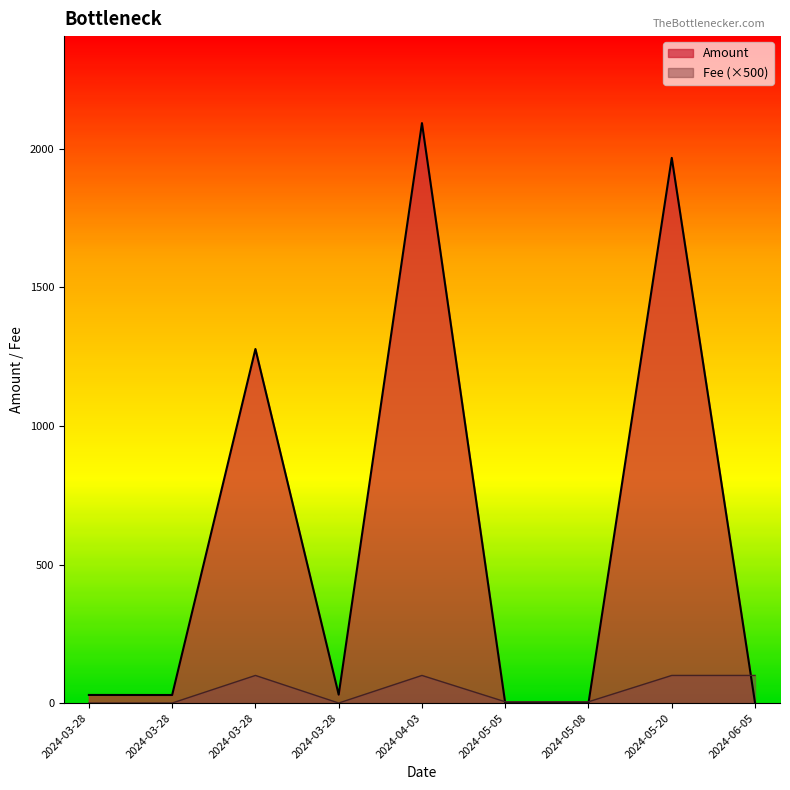

What are all the series names shown in the legend?

Amount, Fee (×500)